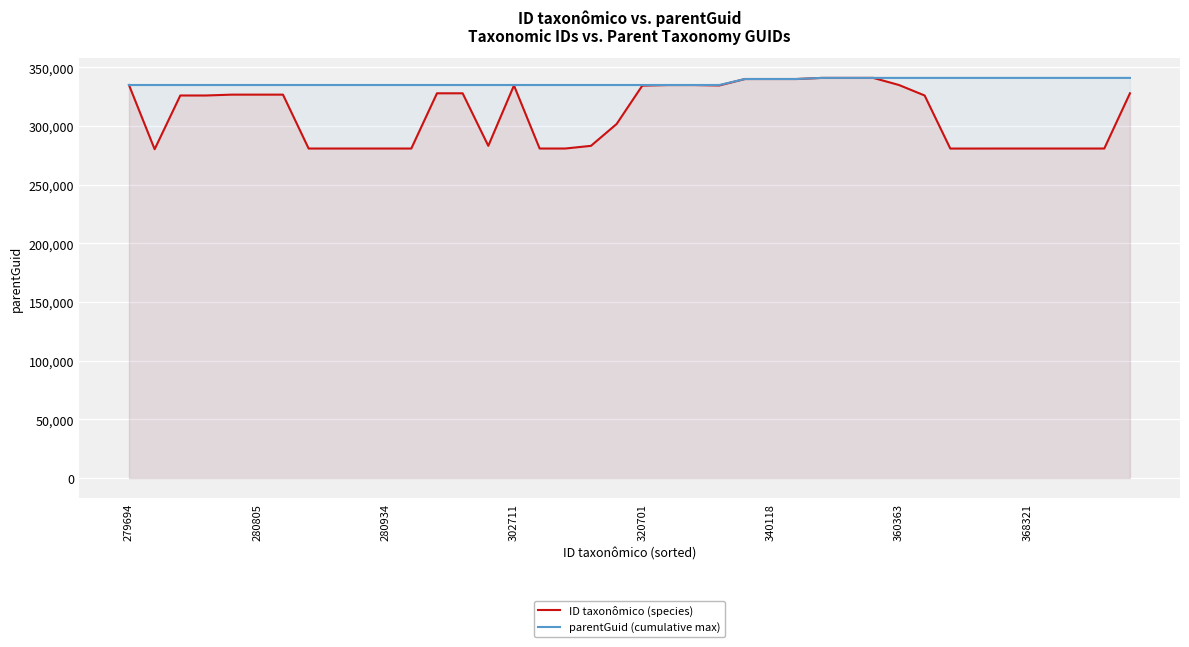

True or false: parentGuid (cumulative max) and ID taxonômico (species) cross at least once.

False